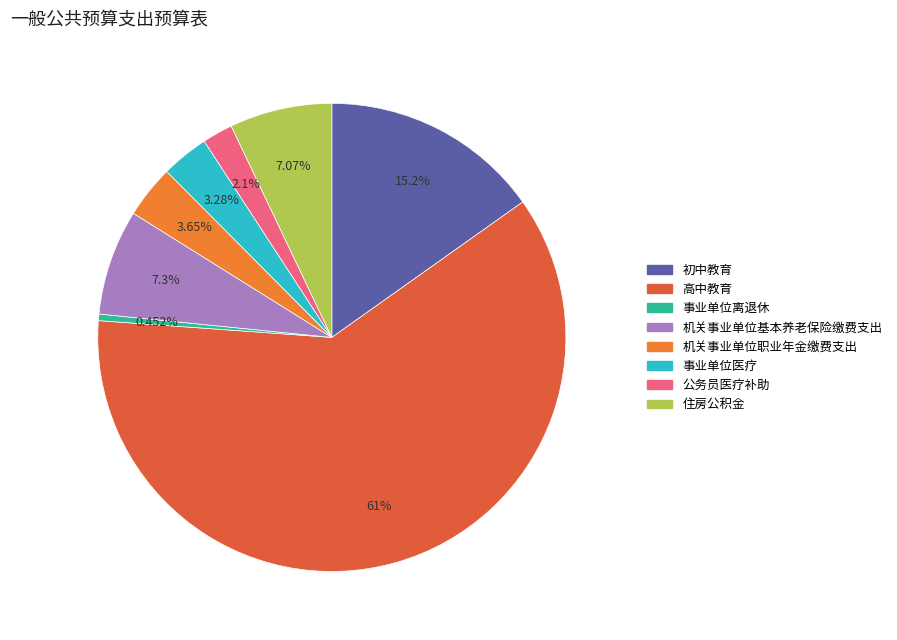

Between 机关事业单位基本养老保险缴费支出 and 高中教育, which is larger?

高中教育